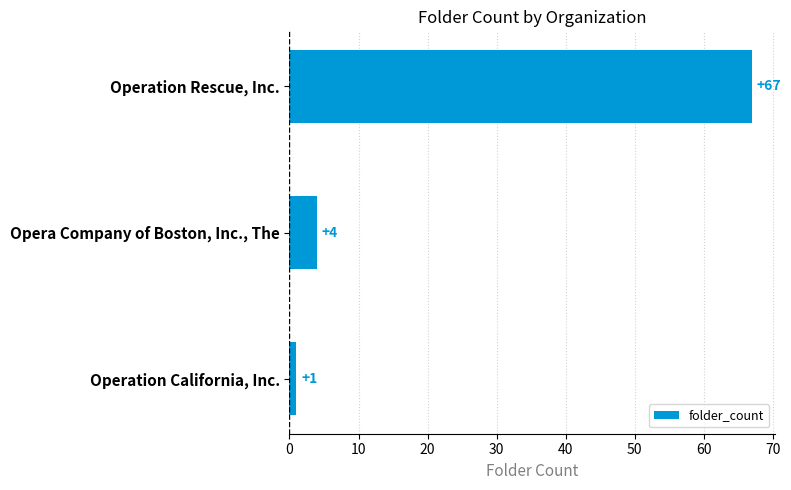

Rank the categories by value from lowest to highest.

Operation California, Inc., Opera Company of Boston, Inc., The, Operation Rescue, Inc.